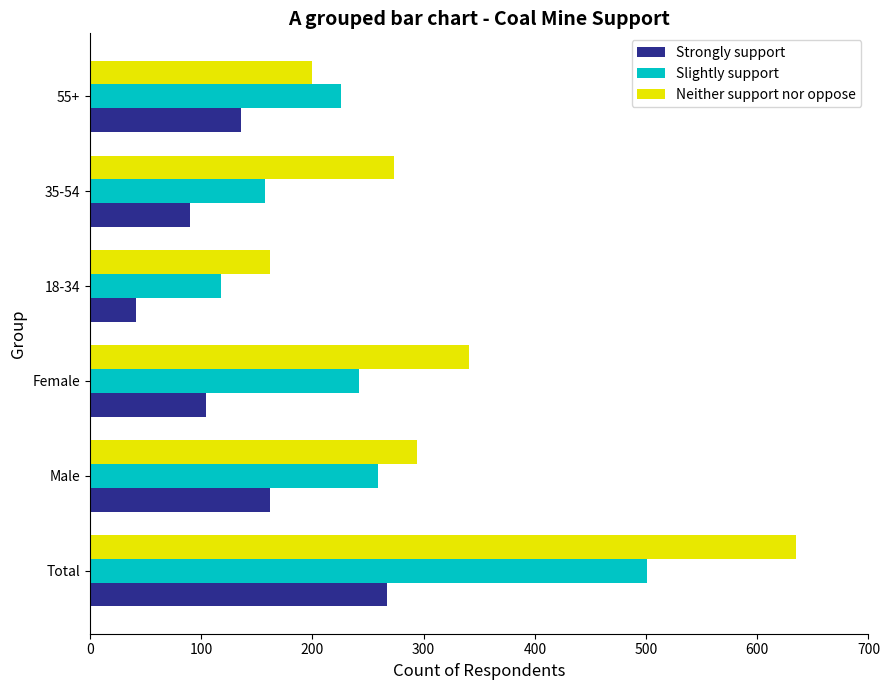

How many categories are shown in the chart?

6